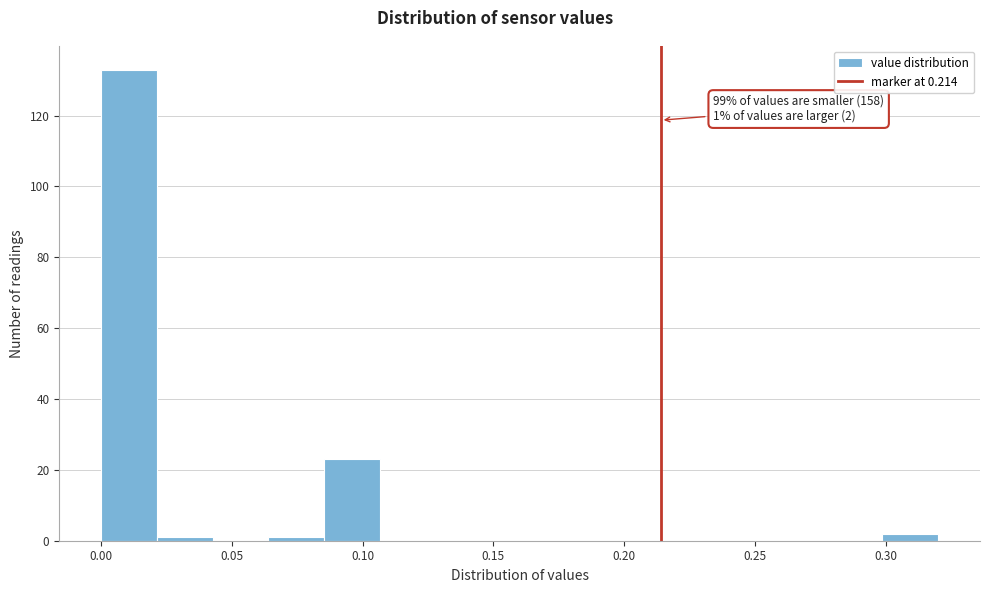

Which range on the x-axis has the tallest bar?

0.000 to 0.020